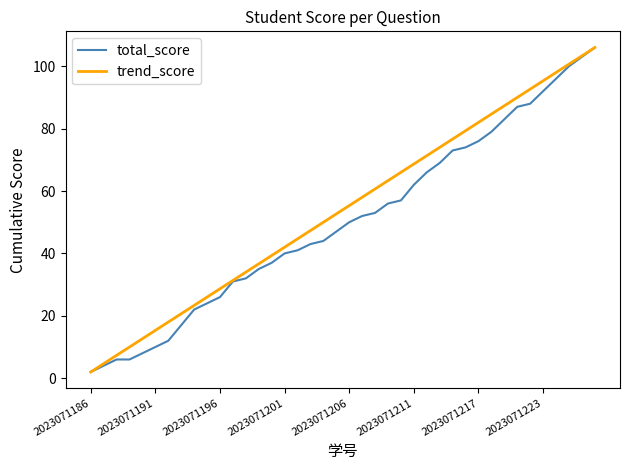

What is the highest value of the total_score series?

106.0